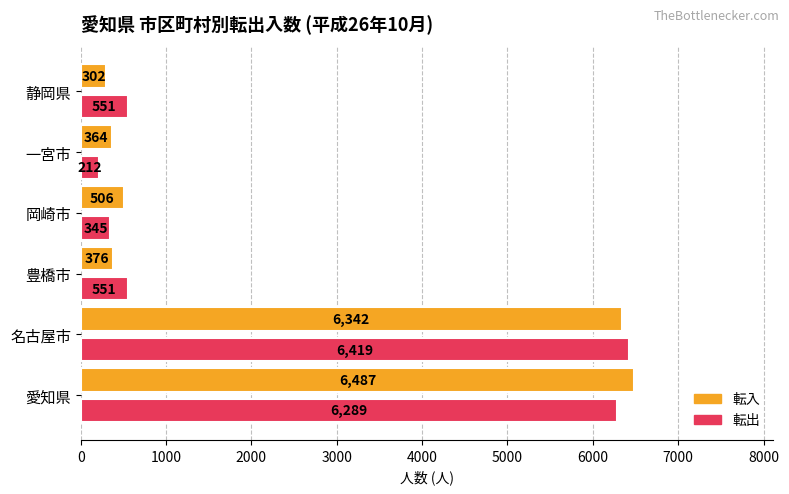

At which category is the sum across all series the highest?

愛知県